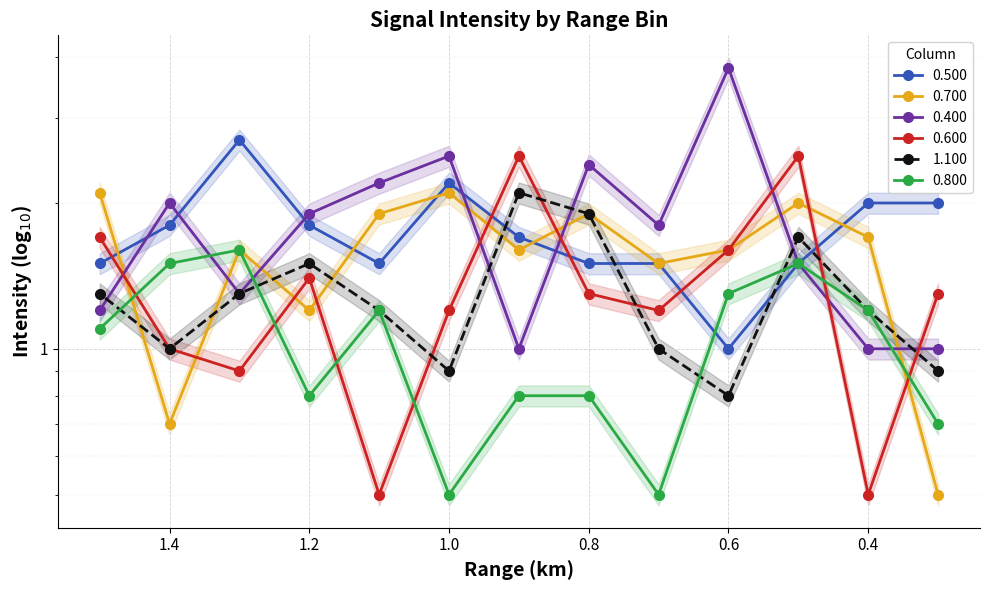

How many values in the 0.600 series are below 1?

3